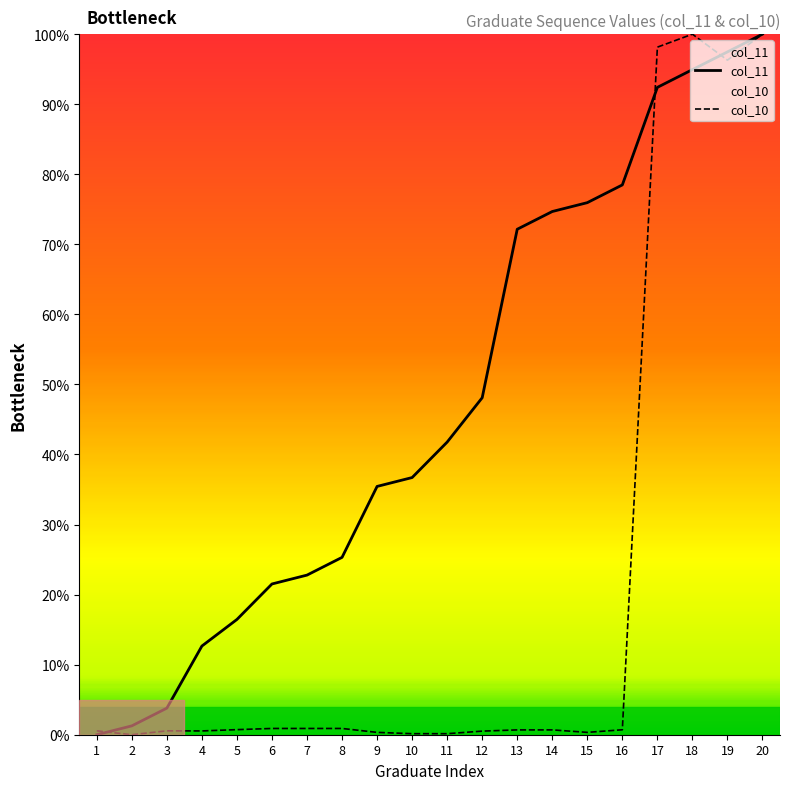

At which category is the sum across all series the highest?

20